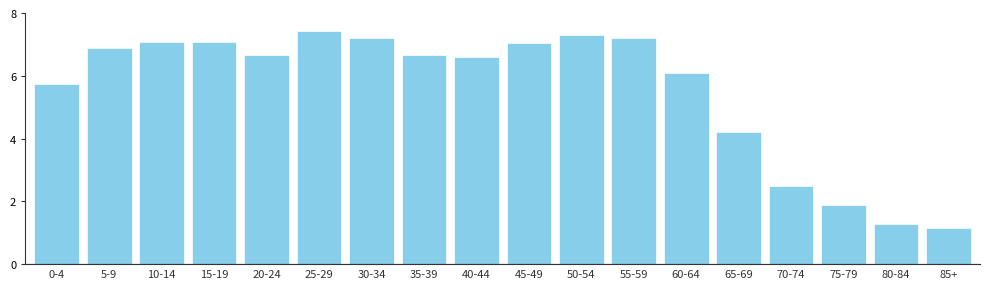

Reading left to right, transcribe all the data shown in this chart.

5.8	6.9	7.1	7.1	6.7	7.4	7.2	6.7	6.6	7.1	7.3	7.2	6.1	4.2	2.5	1.9	1.3	1.2